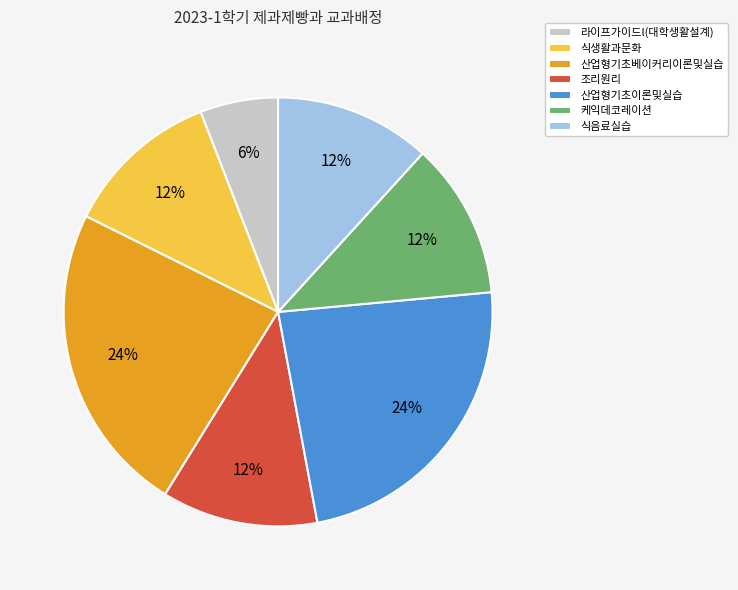

Does any single category account for the majority?

No